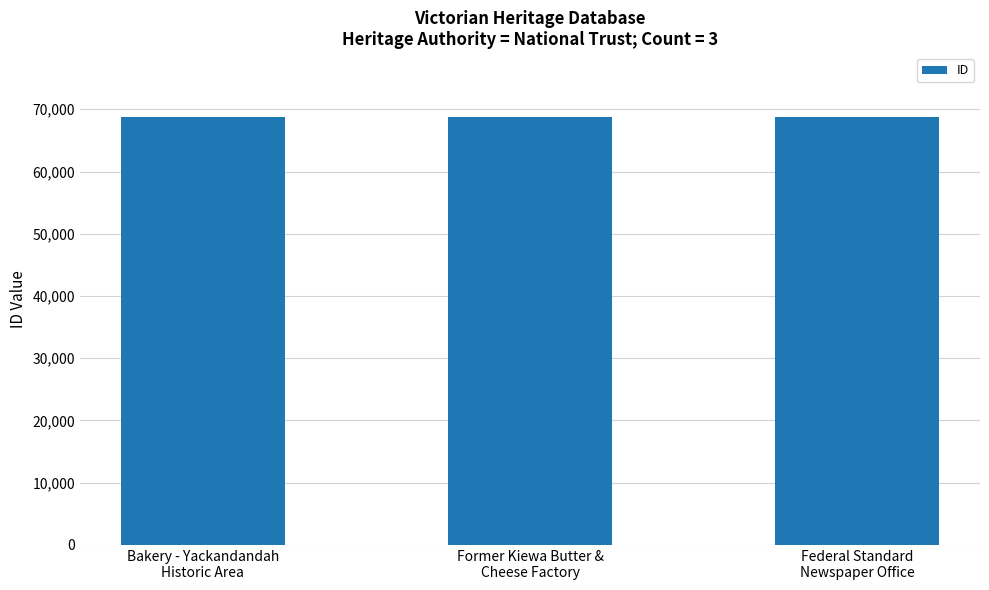

What position from the right is Federal Standard
Newspaper Office?

1